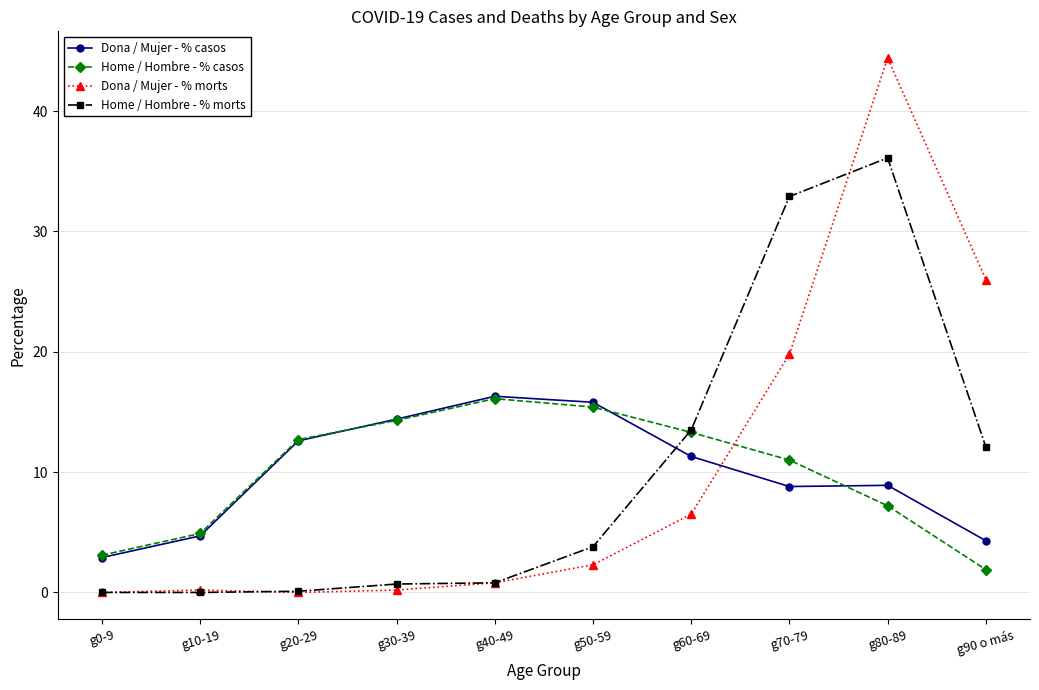

Which category has the lowest value in the Home / Hombre - % casos series?

g90 o más